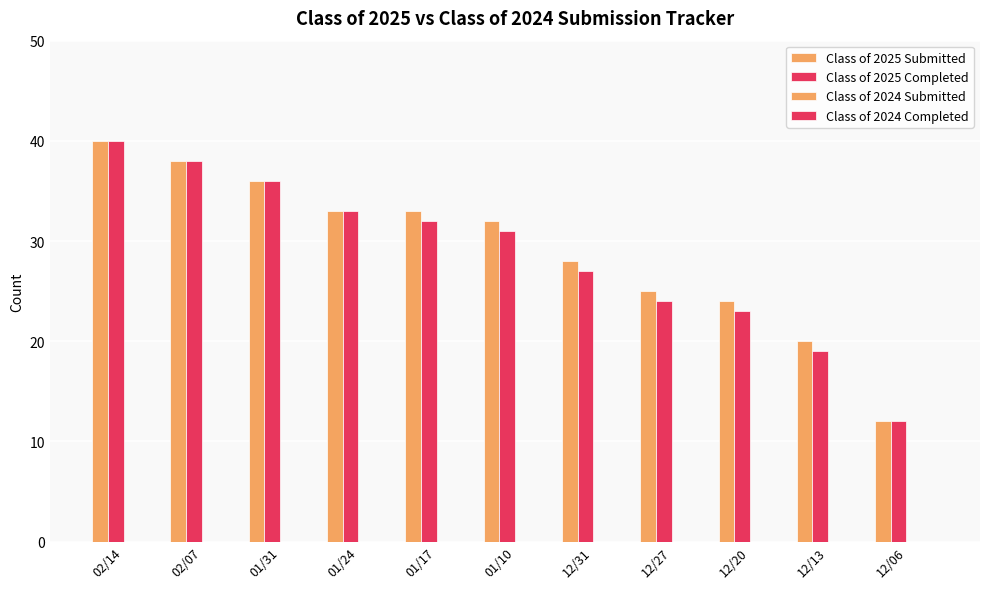

How many bars are there in total?

22